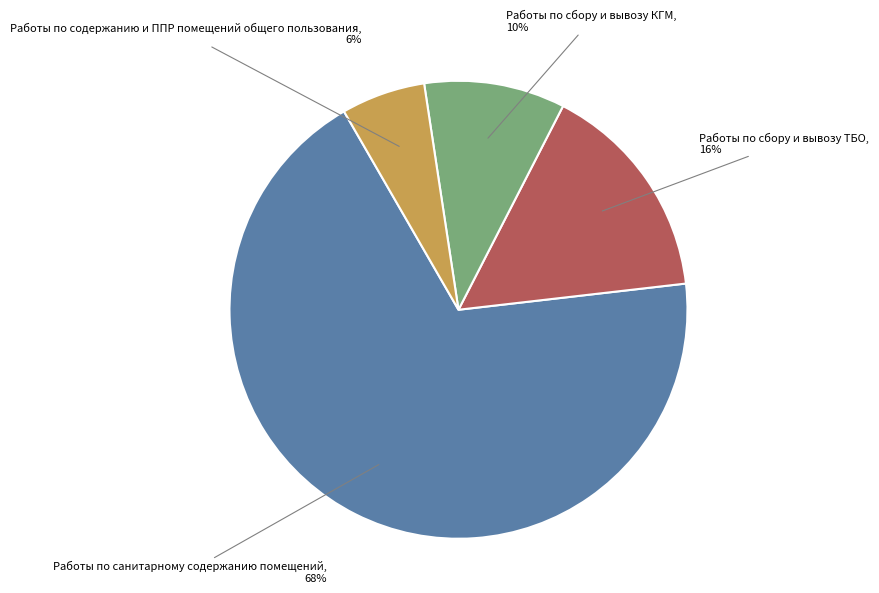

To the nearest percent, what percentage of the pie is Работы по сбору и вывозу КГМ?

10%